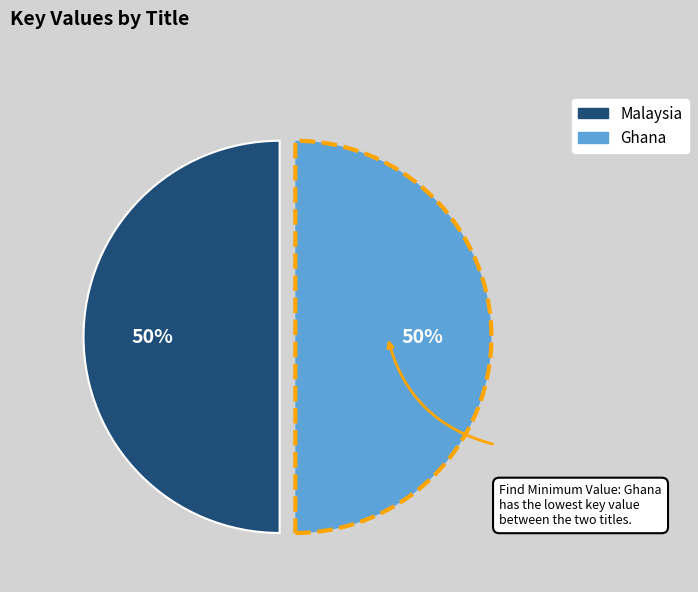

Is it true that Ghana is 50% of the pie?

True